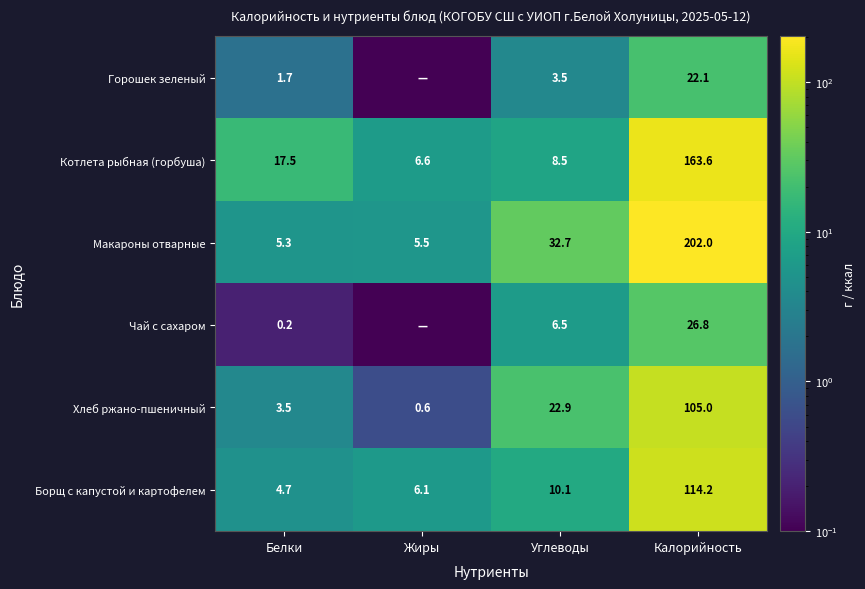

List the labels in order of Макароны отварные value, largest first.

Калорийность, Углеводы, Жиры, Белки